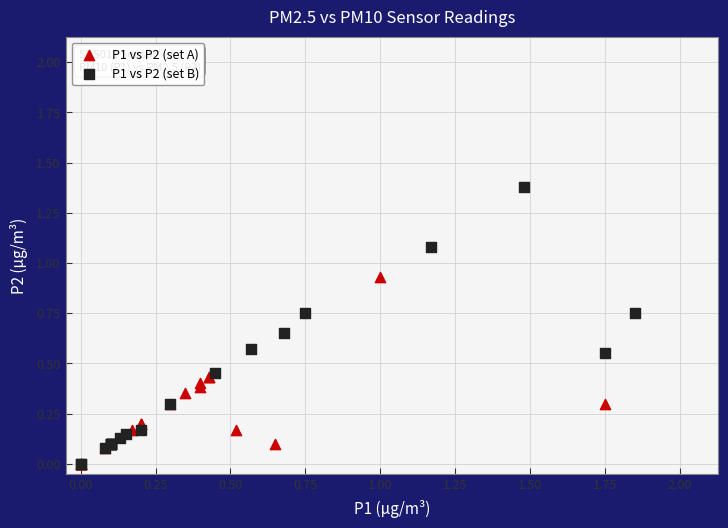

Which series has the largest Y range (max minus min)?

P1 vs P2 (set B)